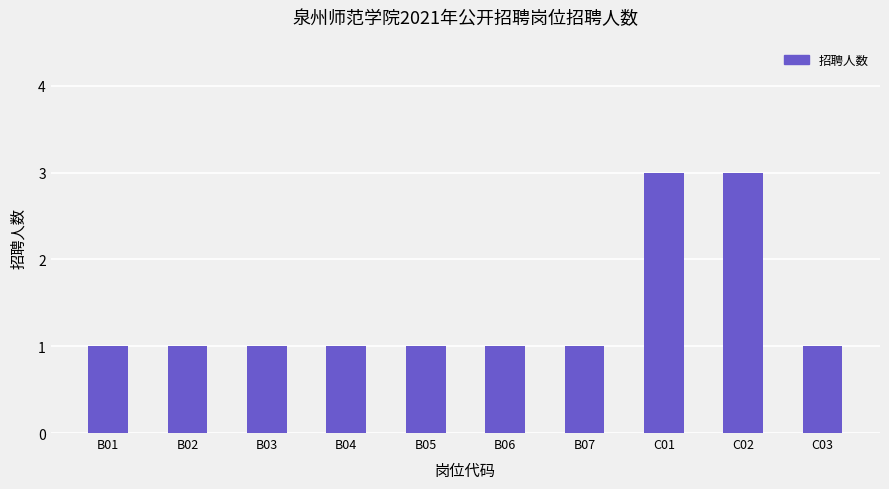

What position from the right is B06?

5